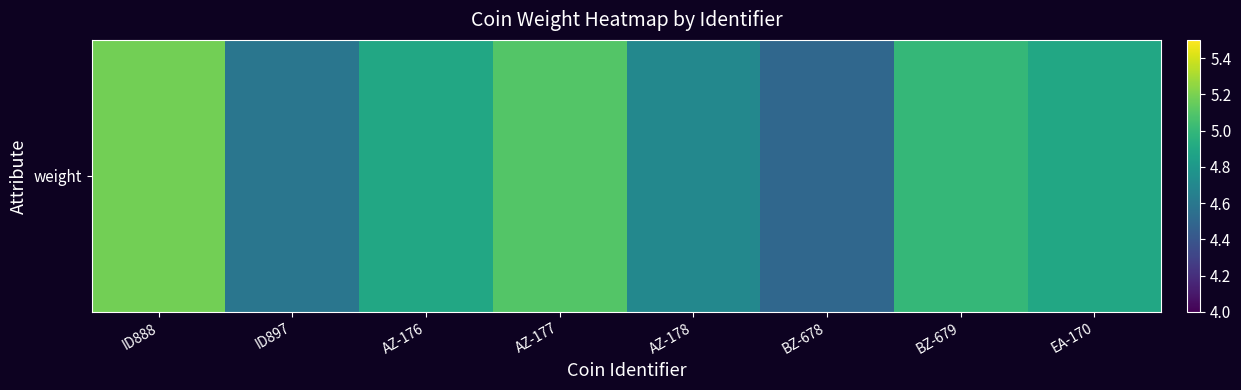

Which has a higher value, EA-170 or BZ-679?

BZ-679